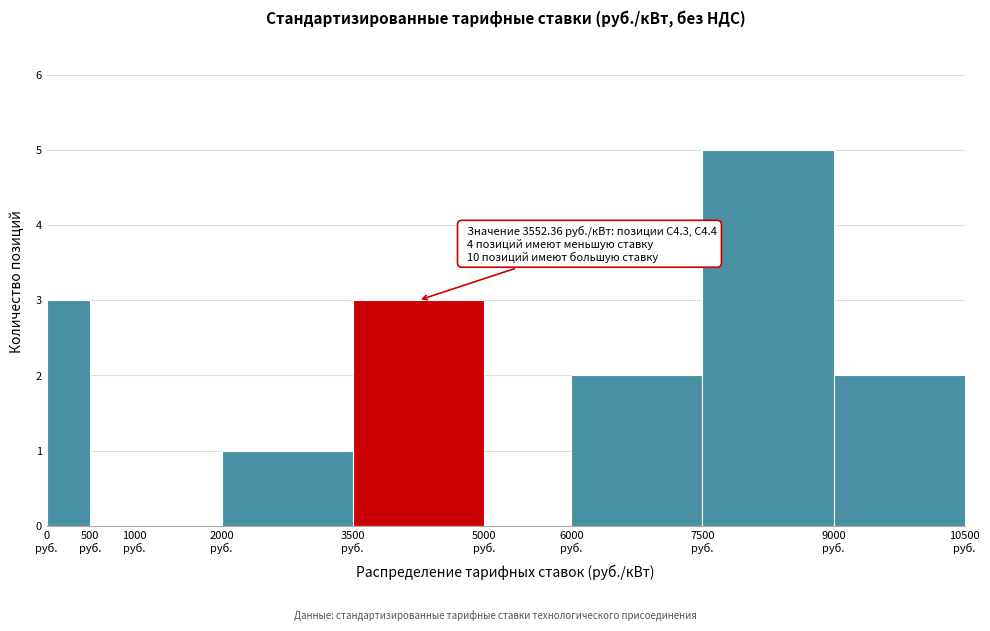

Over which range of the x-axis is the bar tallest?

7500 to 9000